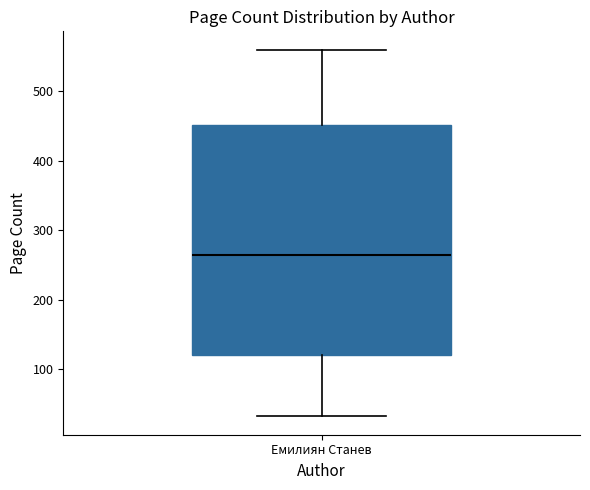

Read this box plot against the y-axis: the position of the median line, the range covered by the box, and the ends of both whiskers. The values are not printed on the chart, so give them approximately, as read against the axis.

median 260, box 120 to 450, whiskers 30 to 560